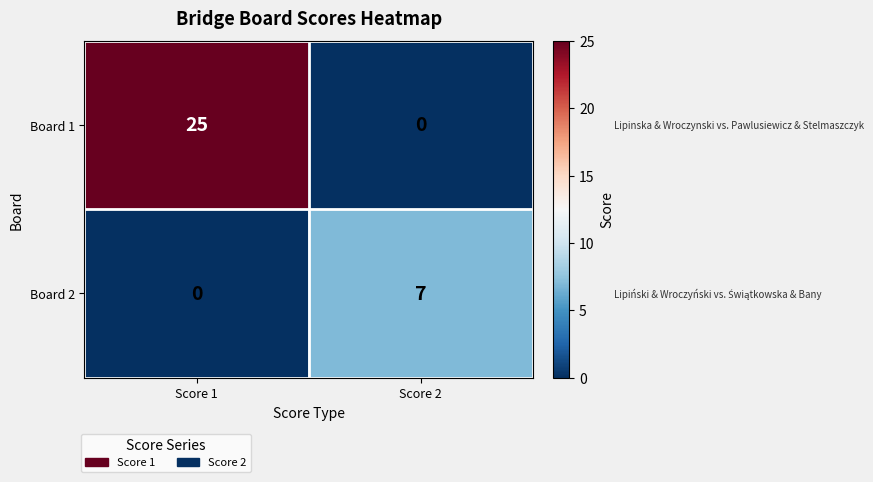

At how many categories does at least one series exceed 0?

2